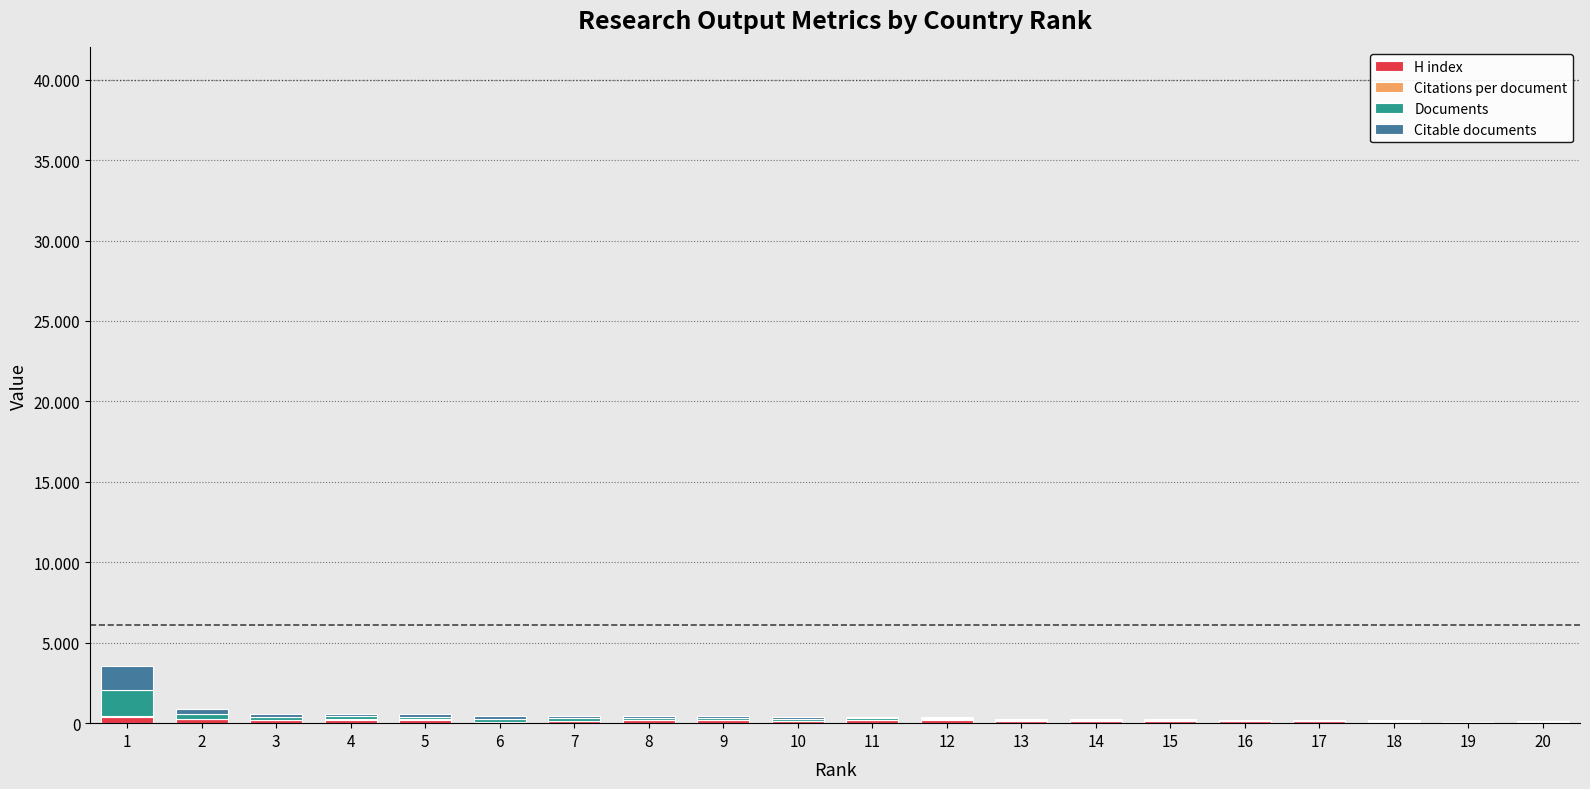

Rank the series by their maximum value, from highest to lowest.

Documents, Citable documents, H index, Citations per document